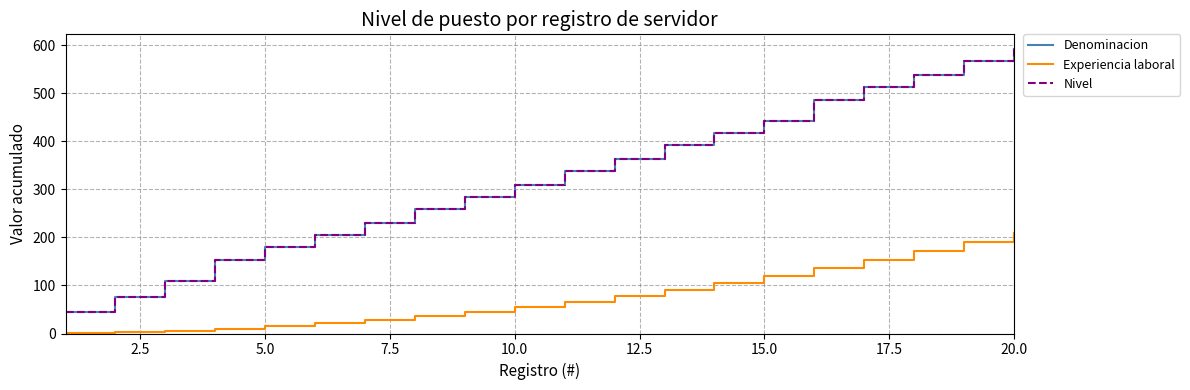

Does the chart have visible grid lines?

Yes